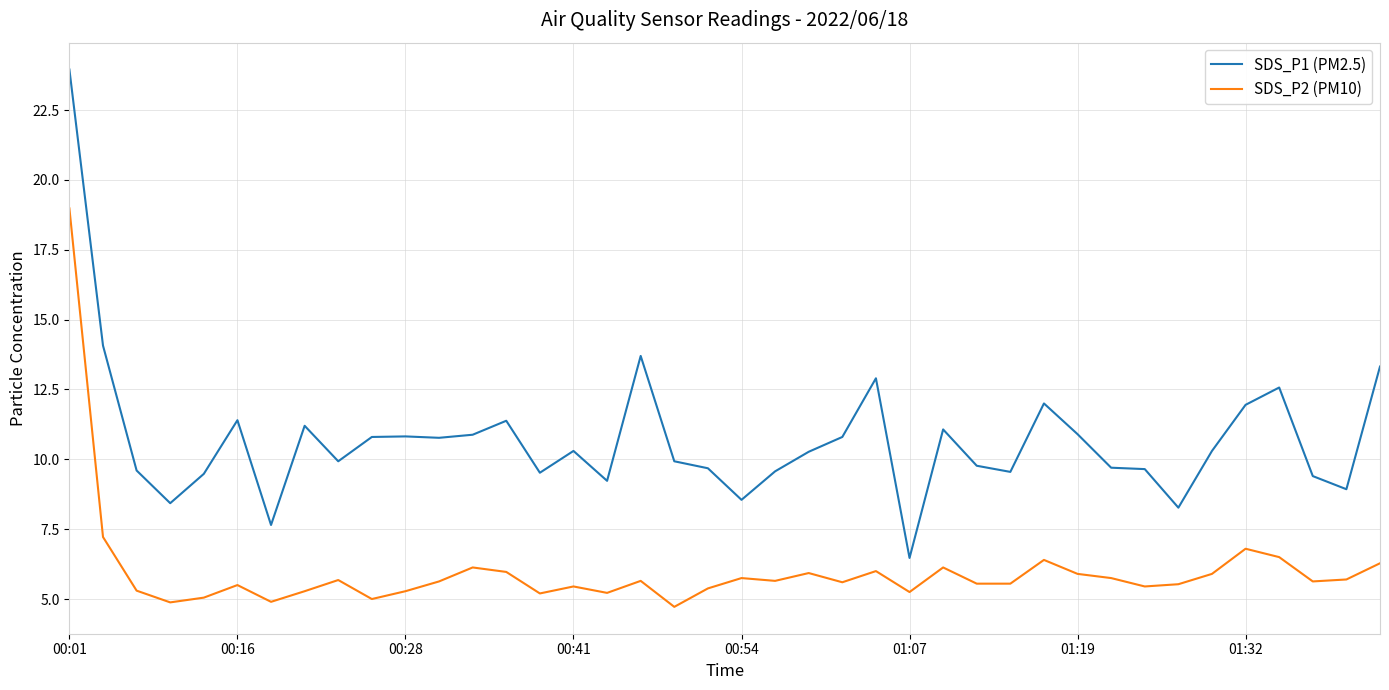

What is the smallest value displayed?

4.7